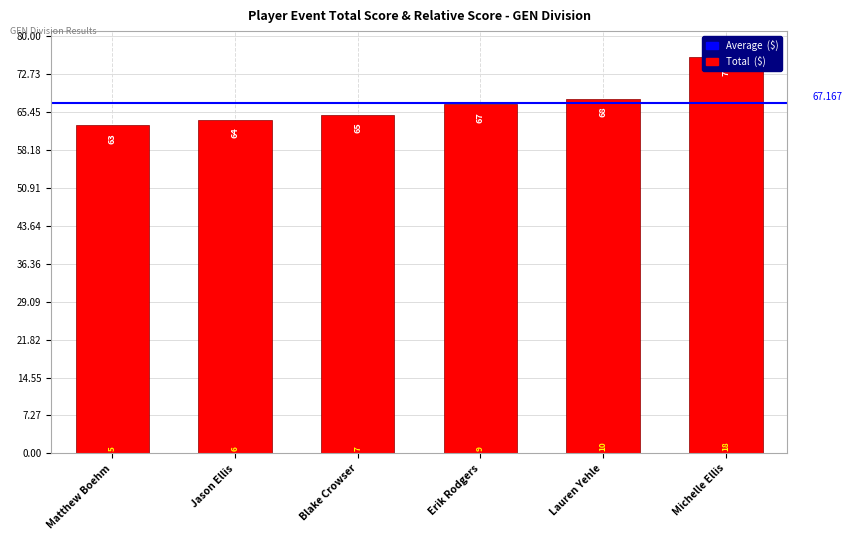

Does the chart contain any negative values?

No